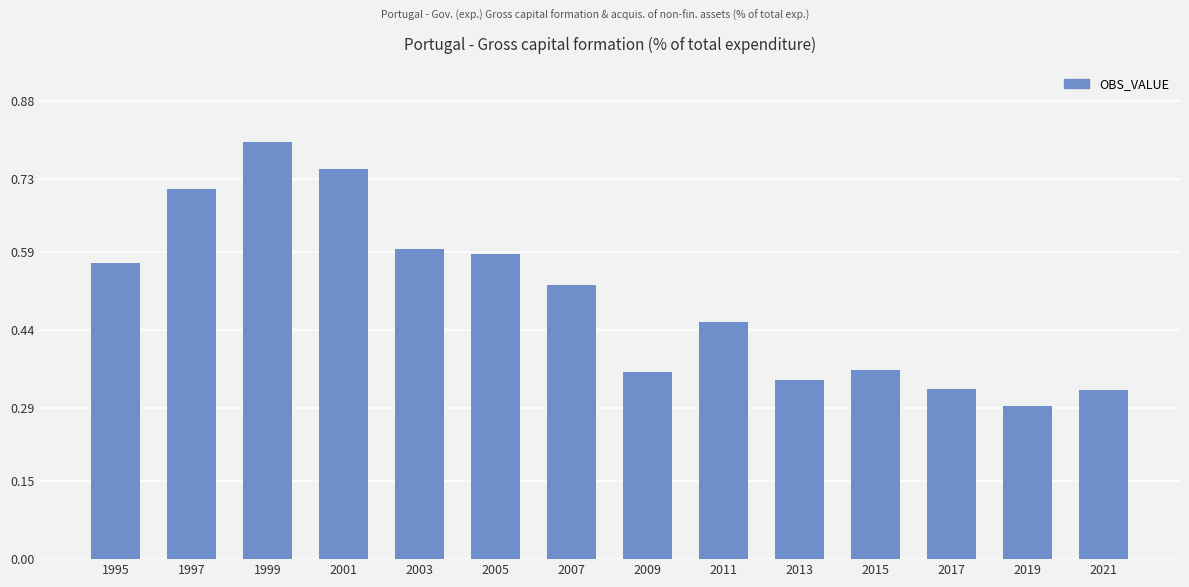

At which label is the value closest to 0?

2019